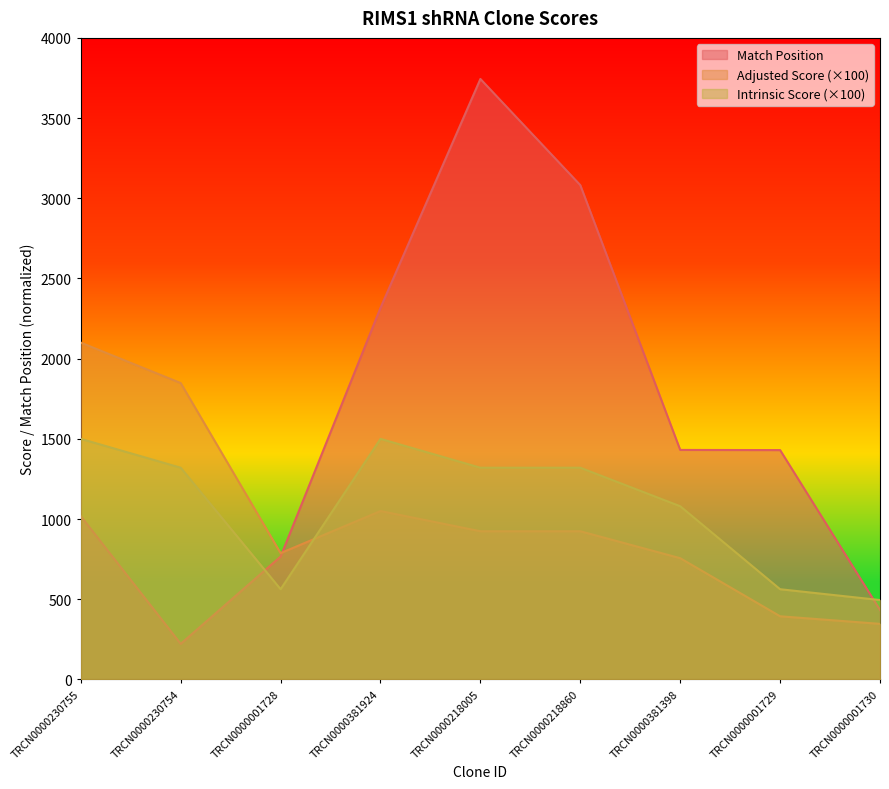

What is the difference between the maximum and second lowest values in the Adjusted Score series?

1706.2